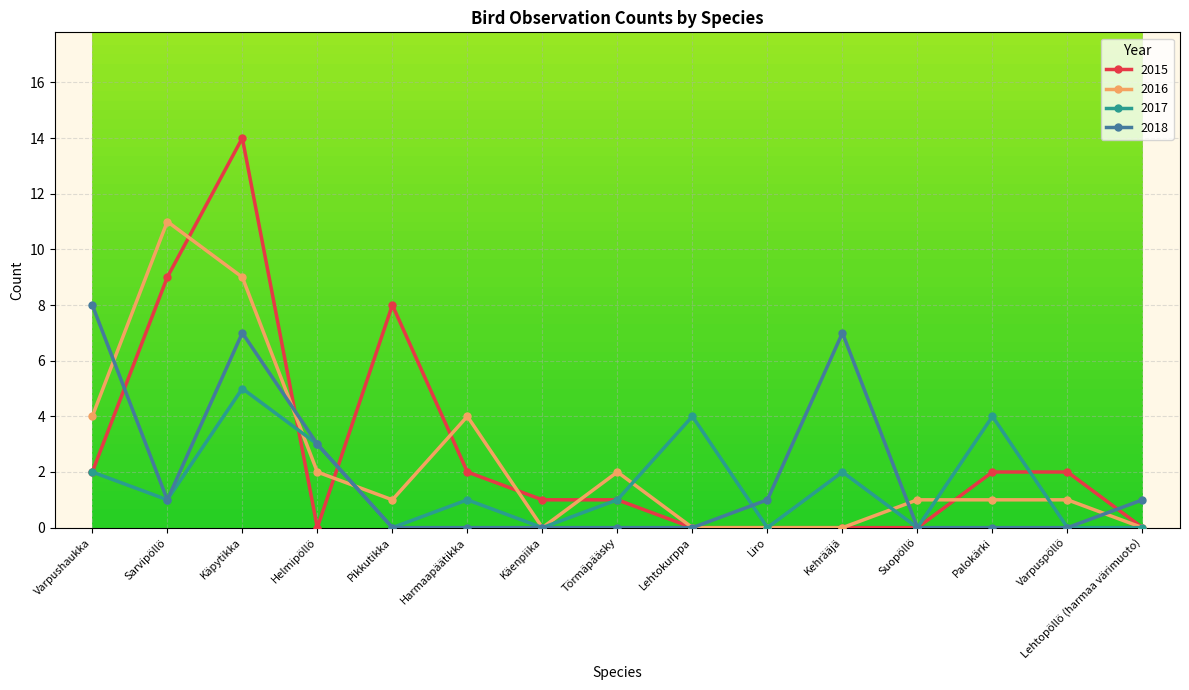

Is it true that 2017 equals 0 at Suopöllö?

True